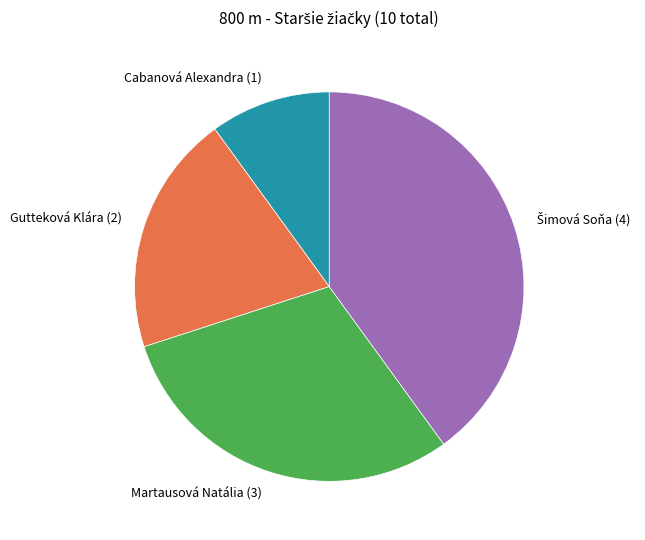

Is it true that Cabanová Alexandra (1) is 21% of the pie?

False